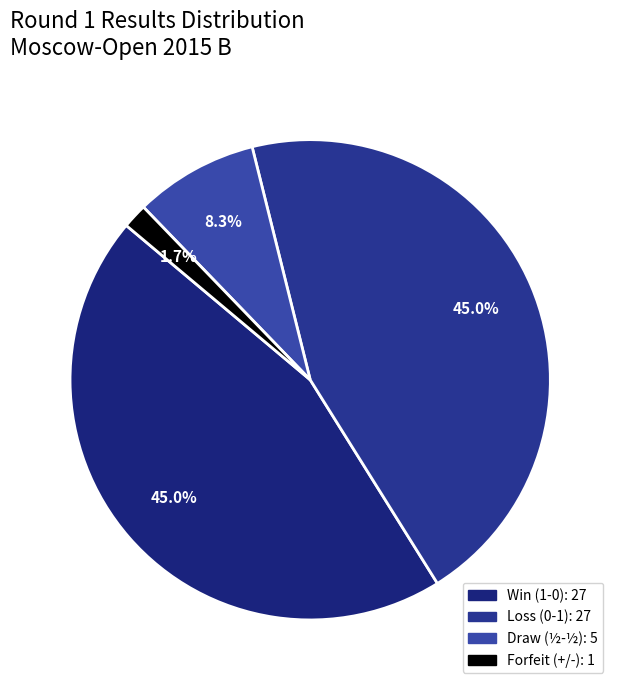

Which category has the biggest portion of the pie?

1 - 0